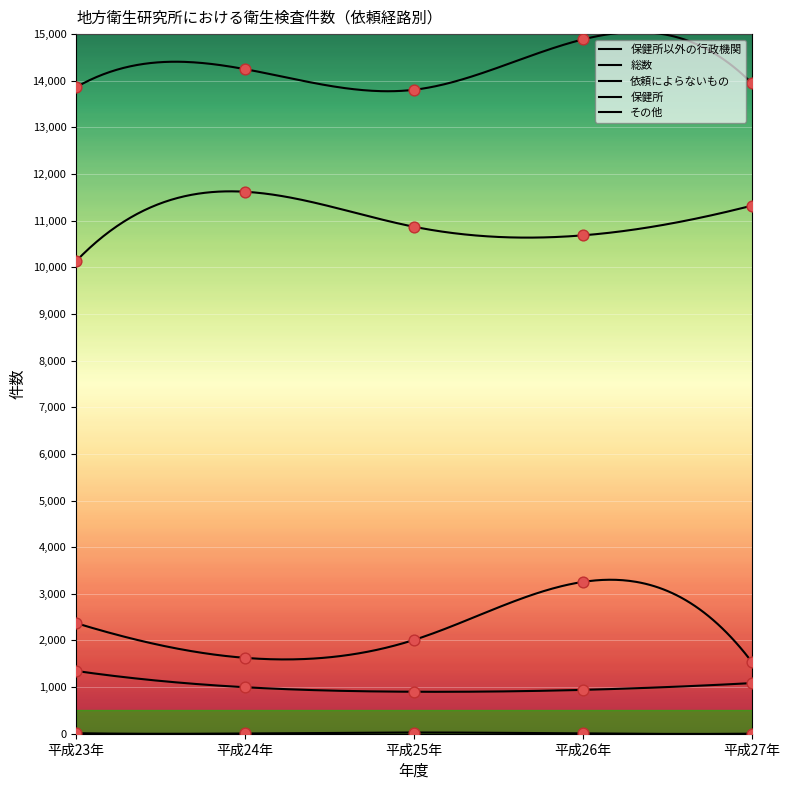

At how many categories does at least one series exceed 5066?

5